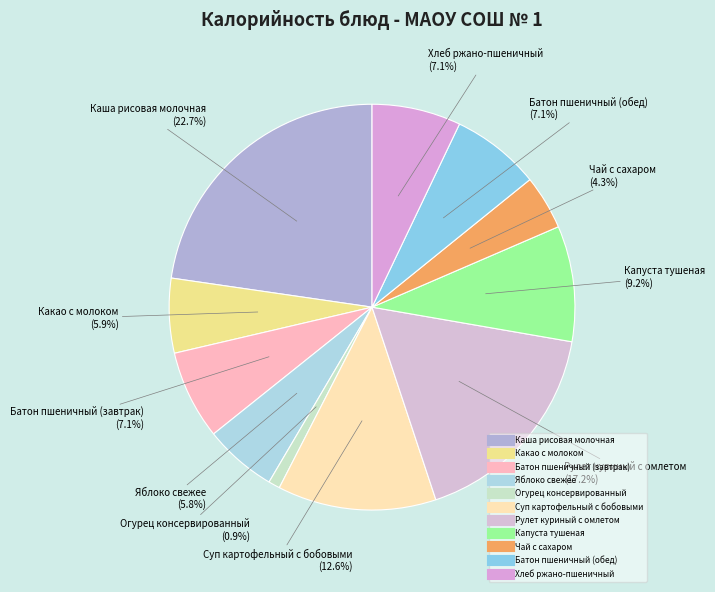

Does Каша рисовая молочная account for over 50% of the chart?

No